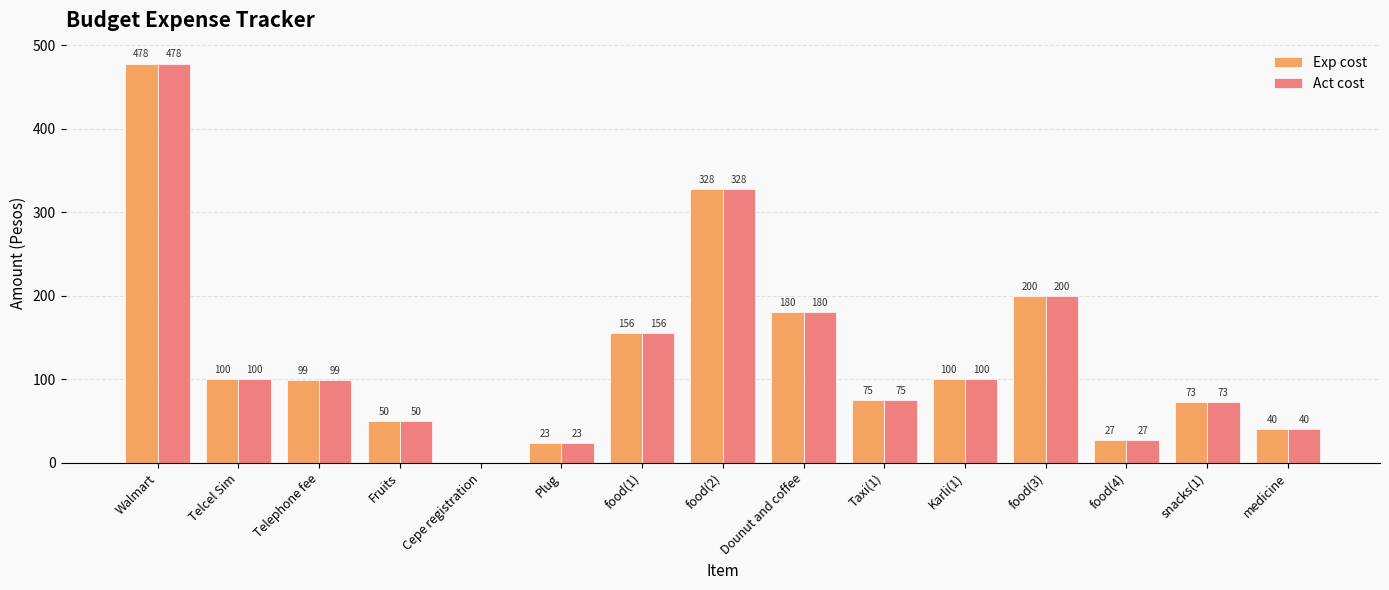

How many positive values does the Exp cost series have?

14